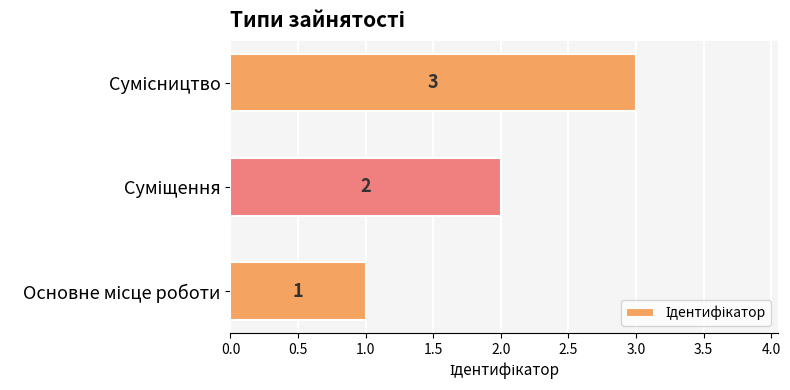

What is the difference between the maximum and minimum values?

2